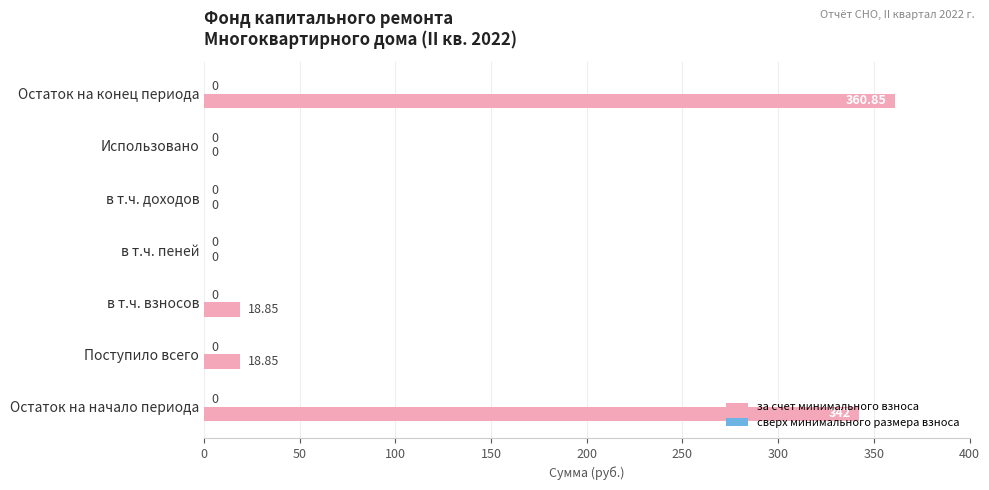

At which category does the chart reach its peak across all series?

Остаток на конец периода